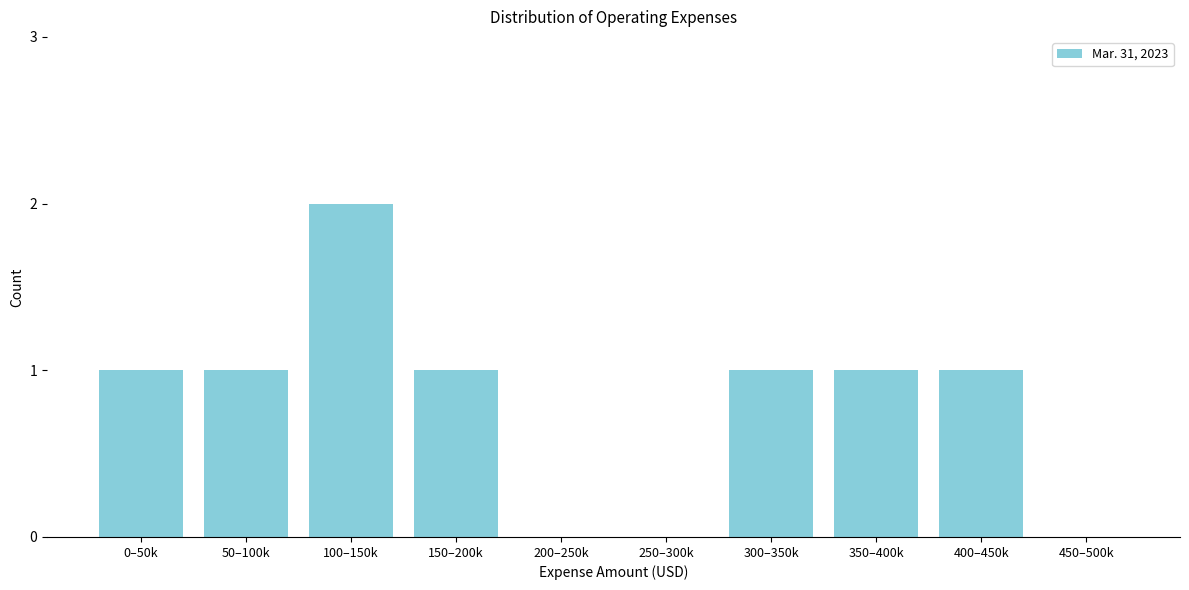

Reading left to right, list all the values displayed in this chart.

0–50k=1	50–100k=1	100–150k=2	150–200k=1	200–250k=0	250–300k=0	300–350k=1	350–400k=1	400–450k=1	450–500k=0